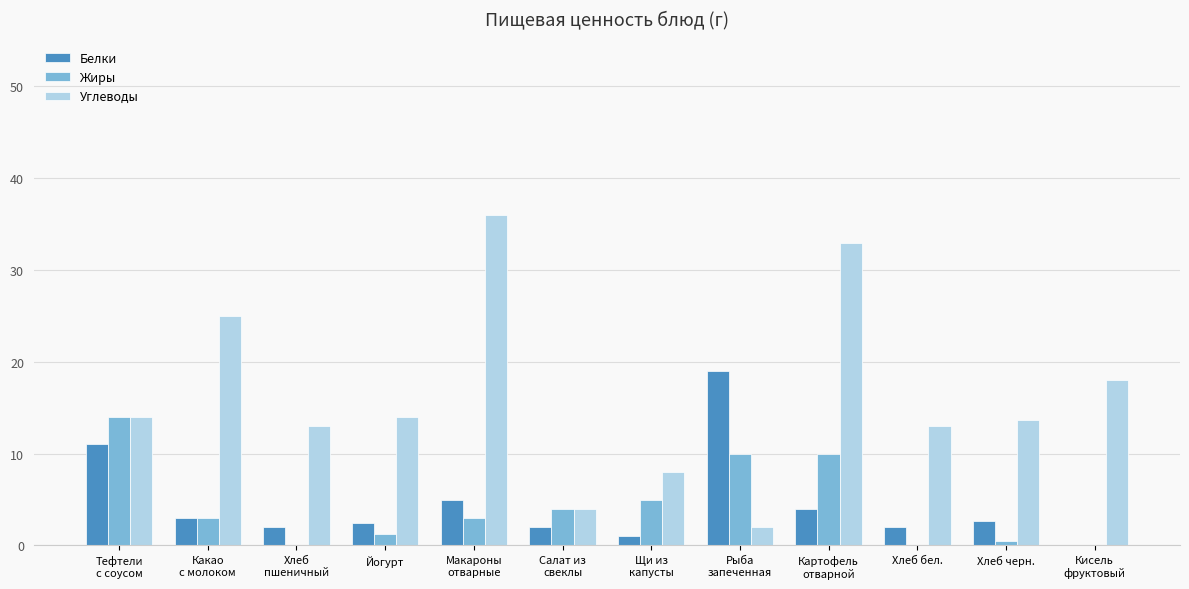

What is the approximate value of Углеводы at Картофель
отварной?

33.0